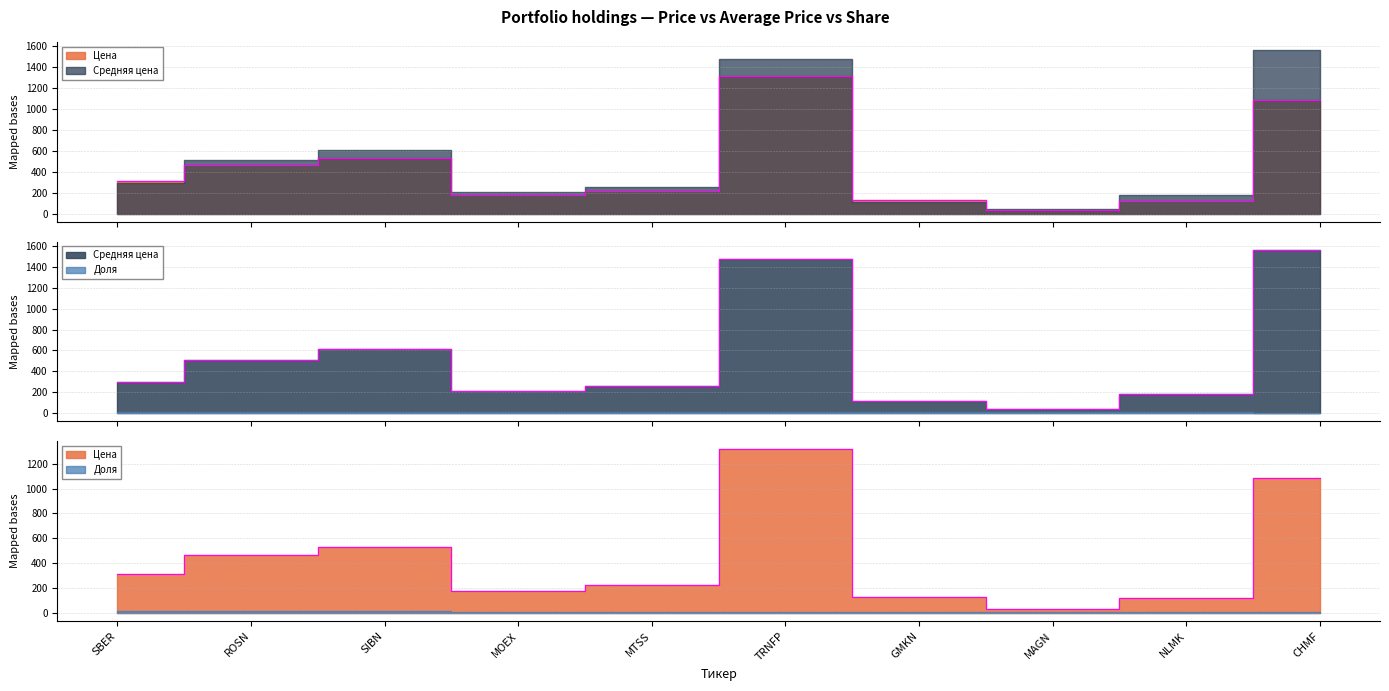

In Цена, how many points are lower than both neighbors (excluding endpoints)?

2